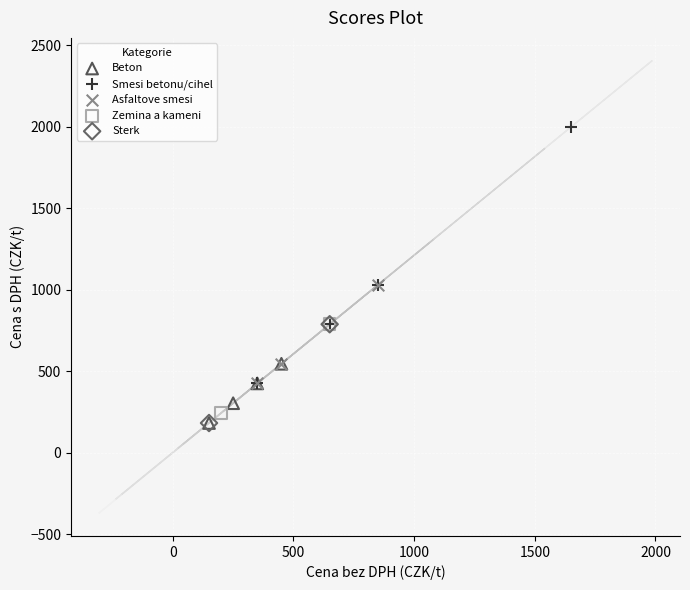

Which series has the widest spread of Y values?

Smesi betonu/cihel